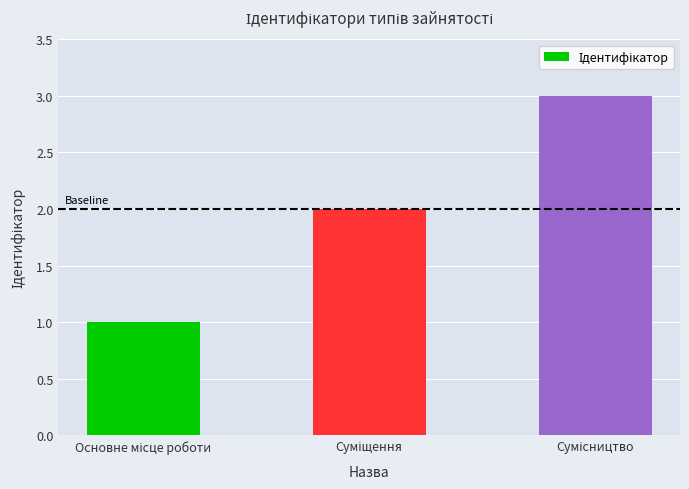

What is the sum of all values?

6